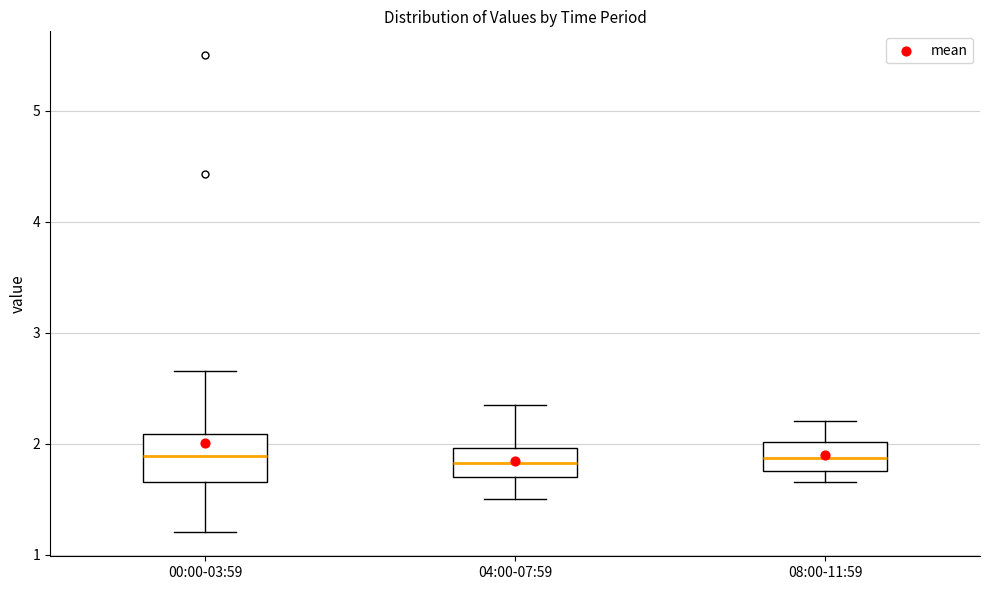

Where is the lower edge of the box for 00:00-03:59 on the y-axis? The values are not printed on the chart, so give them approximately, as read against the axis.

1.7